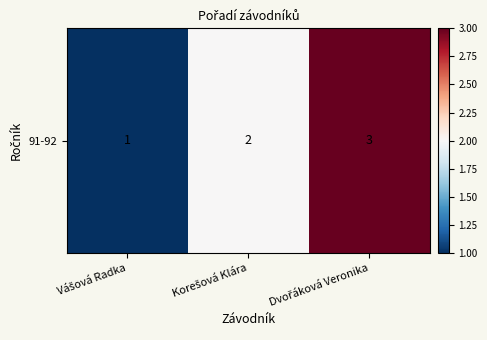

Reading left to right, transcribe all the data shown in this chart.

Vášová Radka=1	Korešová Klára=2	Dvořáková Veronika=3